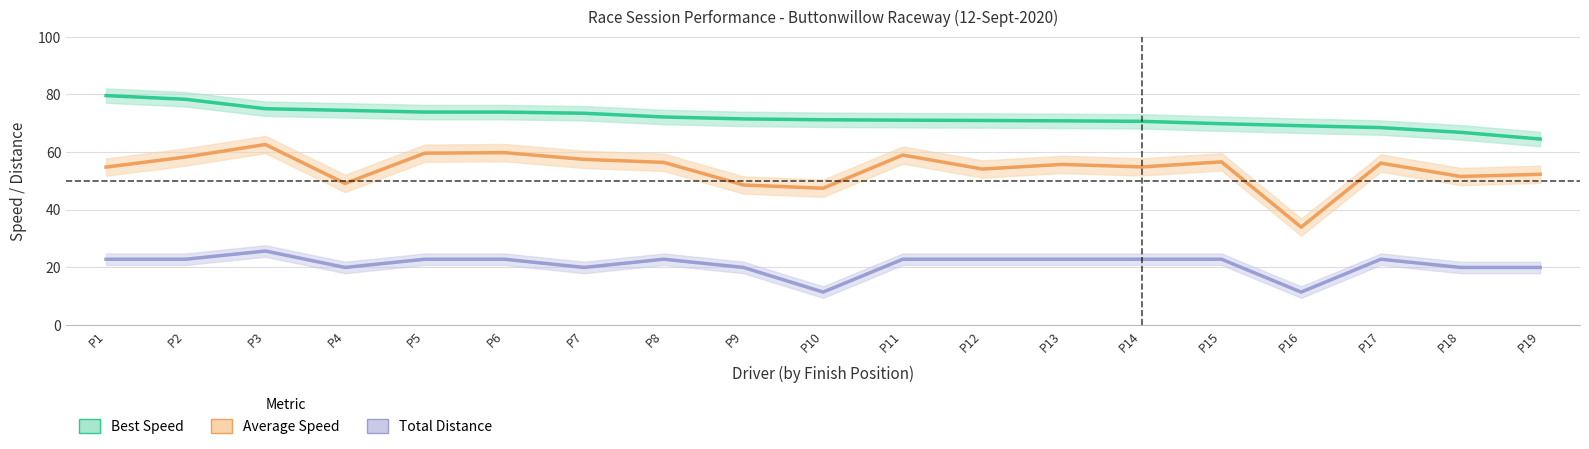

Is it true that Average Speed equals 22.7 at P13?

False